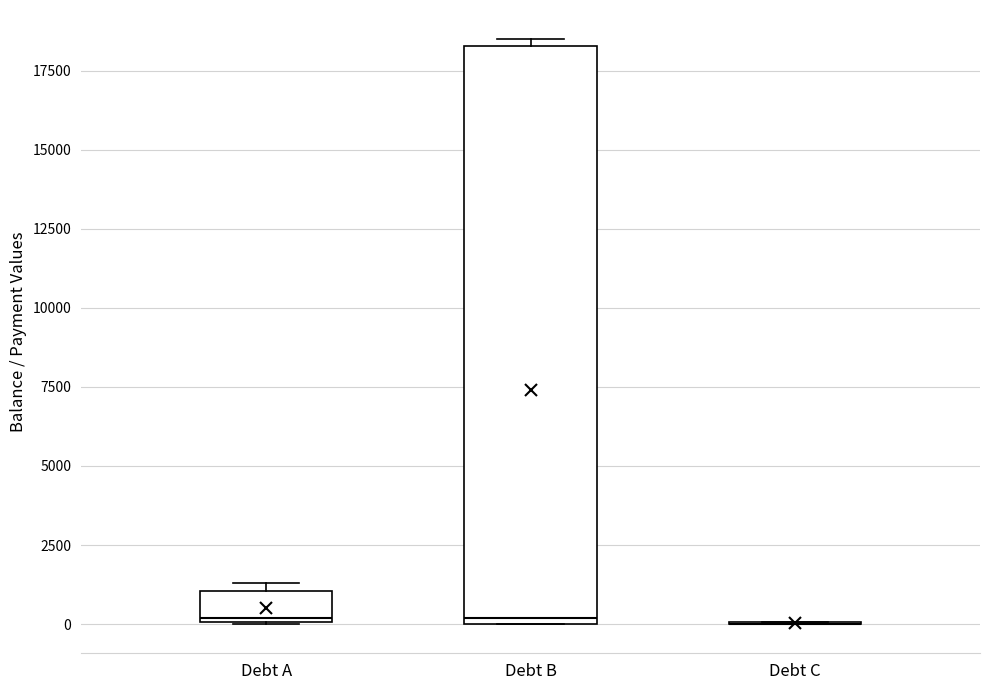

Reading left to right, read every box against the y-axis: the position of its median line, the range the box covers, and the ends of its whiskers. The values are not printed on the chart, so give them approximately, as read against the axis.

Debt A: median 0, box 0 to 1000, whiskers 0 to 1500
Debt B: median 0 (just above the box's lower edge), box 0 to 18500, whiskers 0 to 18500 (just above the box's upper edge)
Debt C: box collapsed to a line at 0, whiskers 0 to 0